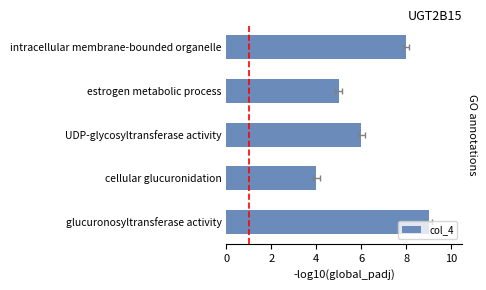

What is the difference between the second highest and second lowest values?

3